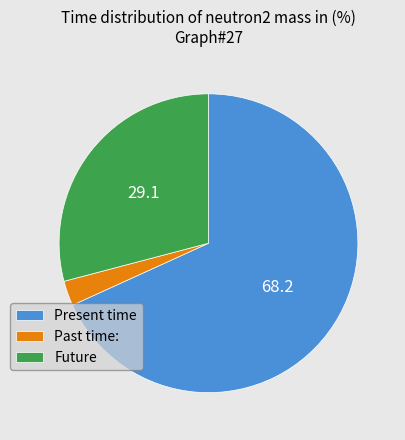

What is the ratio of the value at Present time to the value at Past time:?

25.3